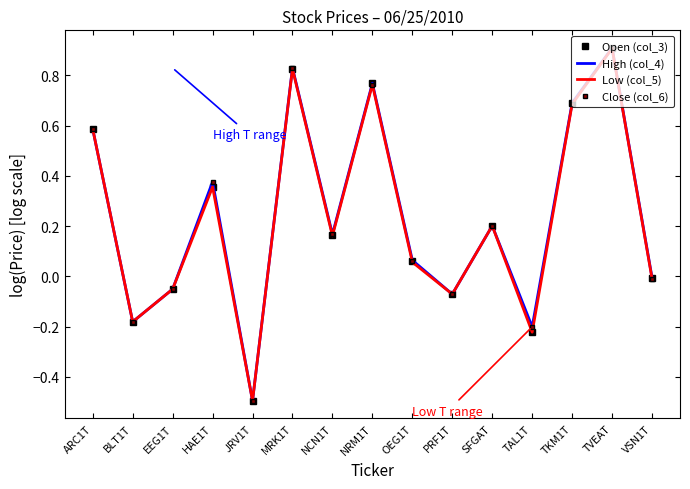

What position from the right is TVEAT?

2